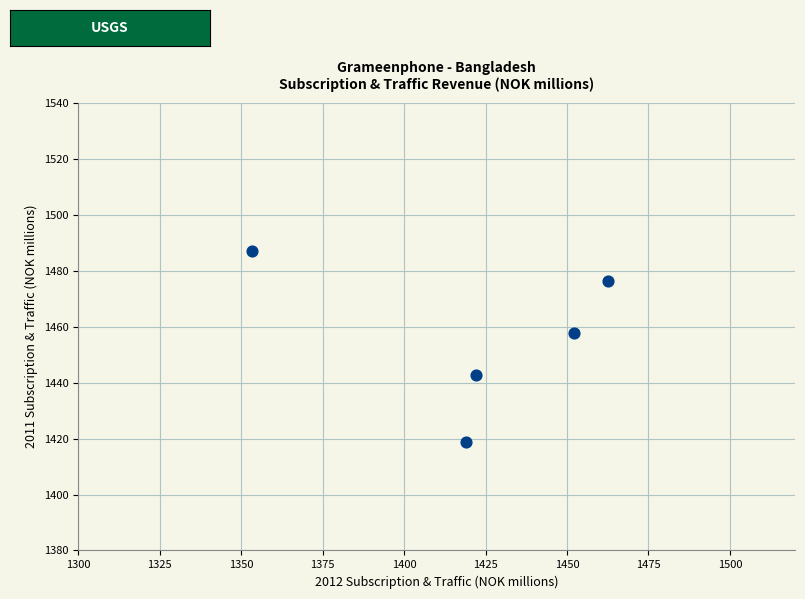

What is the average X value?

1421.8